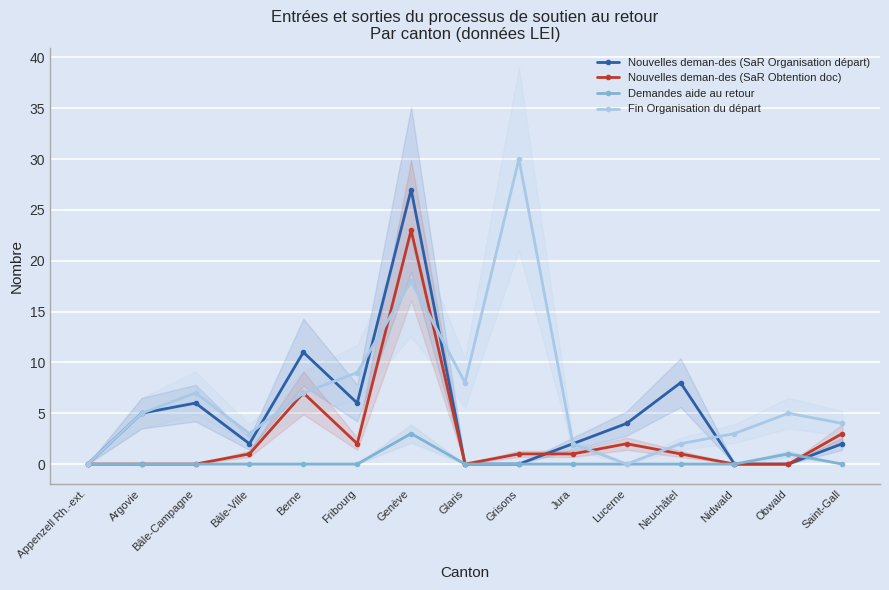

How many data points does each series have?

15